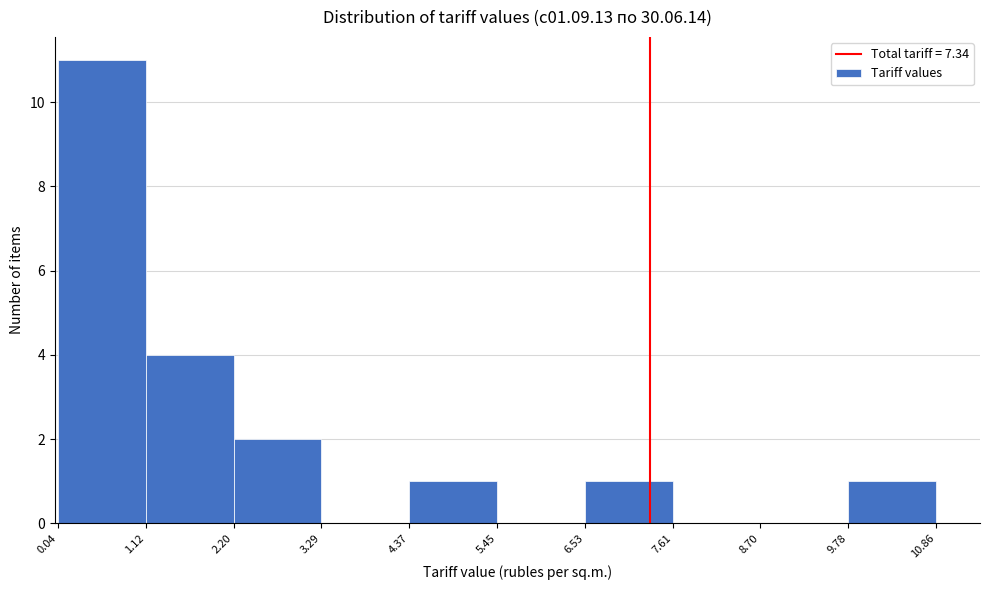

Reading left to right, list every bar in this chart as the range it spans on the x-axis followed by its height. The values are not printed on the chart, so give them approximately, as read against the axis.

0.04 to 1.12: 11
1.12 to 2.20: 4
2.20 to 3.29: 2
3.29 to 4.37: 0
4.37 to 5.45: 1
5.45 to 6.53: 0
6.53 to 7.61: 1
7.61 to 8.70: 0
8.70 to 9.78: 0
9.78 to 10.86: 1